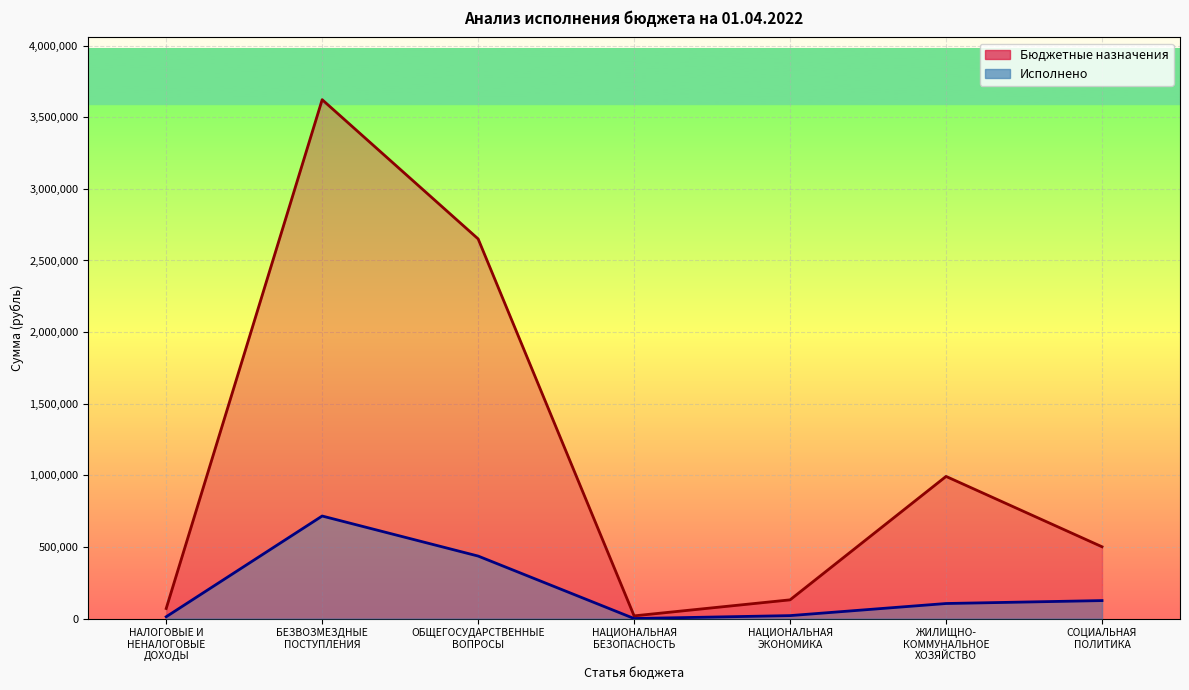

True or false: Исполнено has a value of 0.0 at НАЦИОНАЛЬНАЯ
БЕЗОПАСНОСТЬ.

True